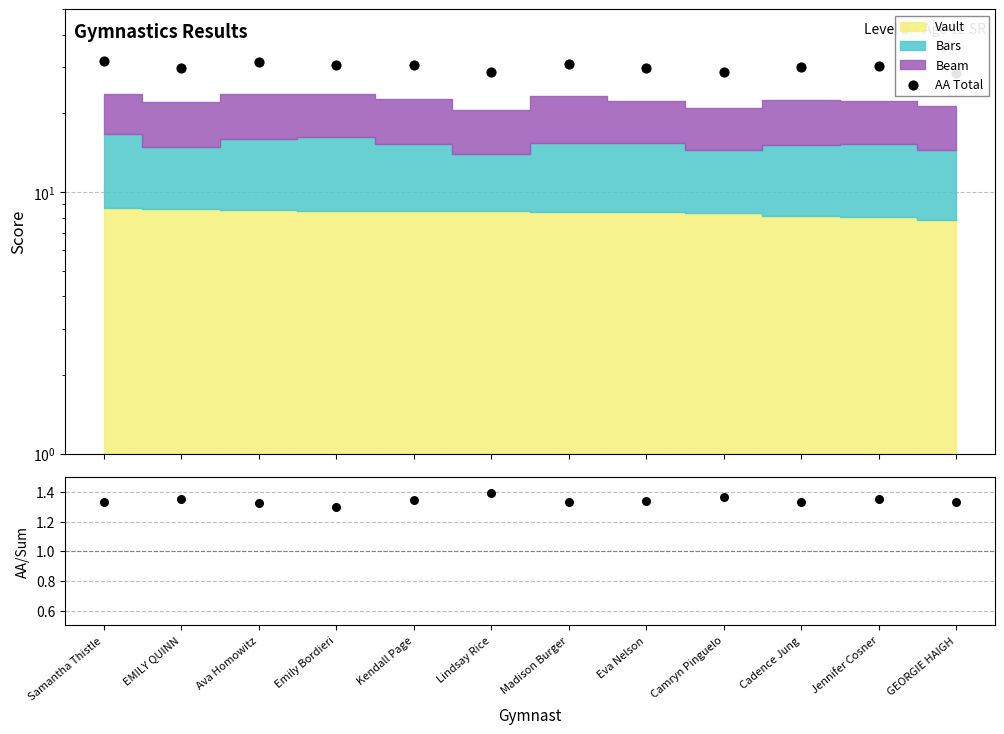

Is the value of AA Total at EMILY QUINN greater than the value of AA/Apparatus Sum at Madison Burger?

Yes